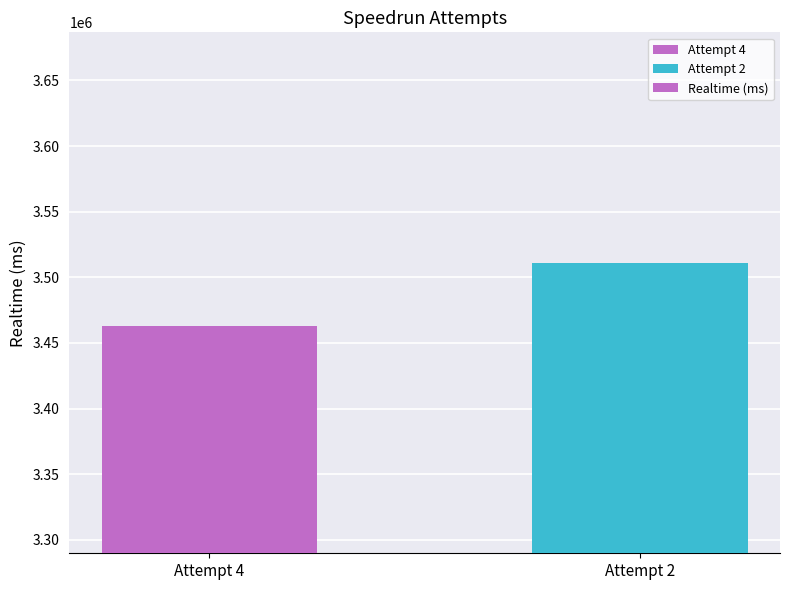

How many series are shown in this chart?

1